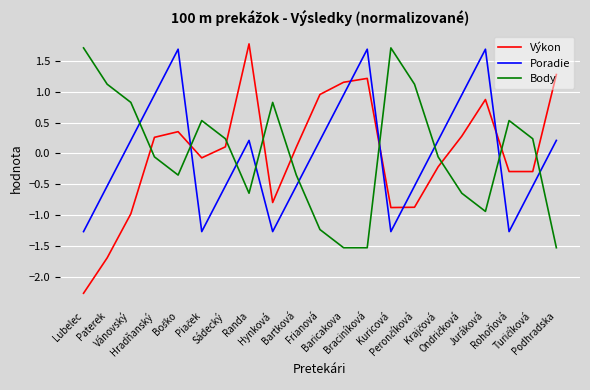

What is the difference between the maximum and minimum values in the Body series?

3.2